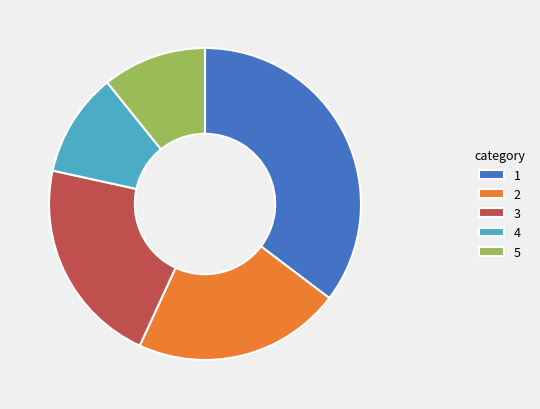

Is there a majority slice in this chart?

No